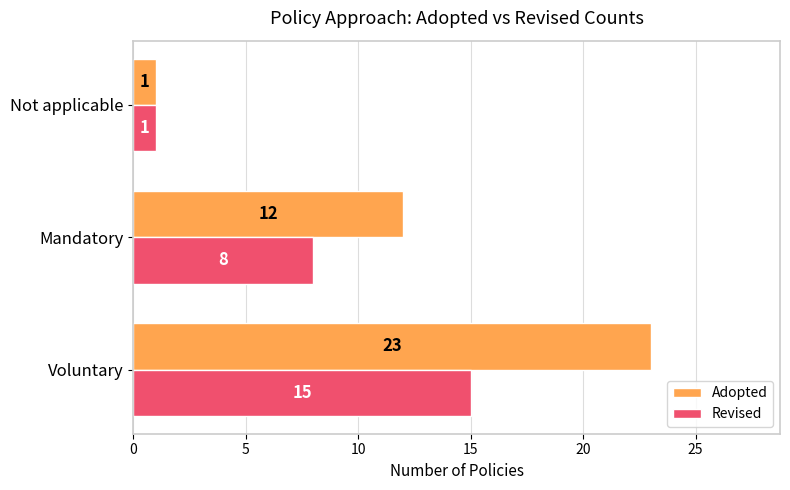

The Revised series shows 23 at Voluntary. True or false?

False